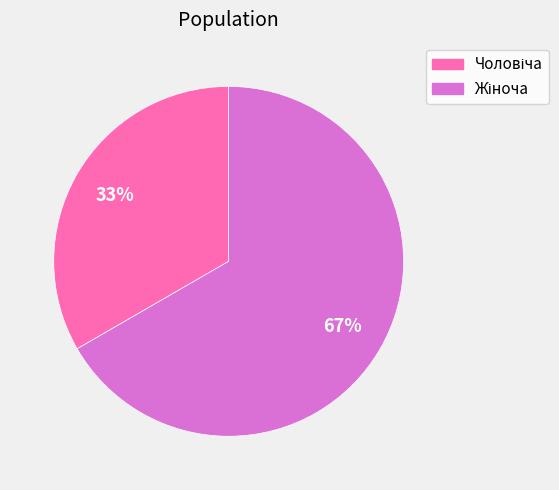

To the nearest percent, what is the average slice percentage?

50%